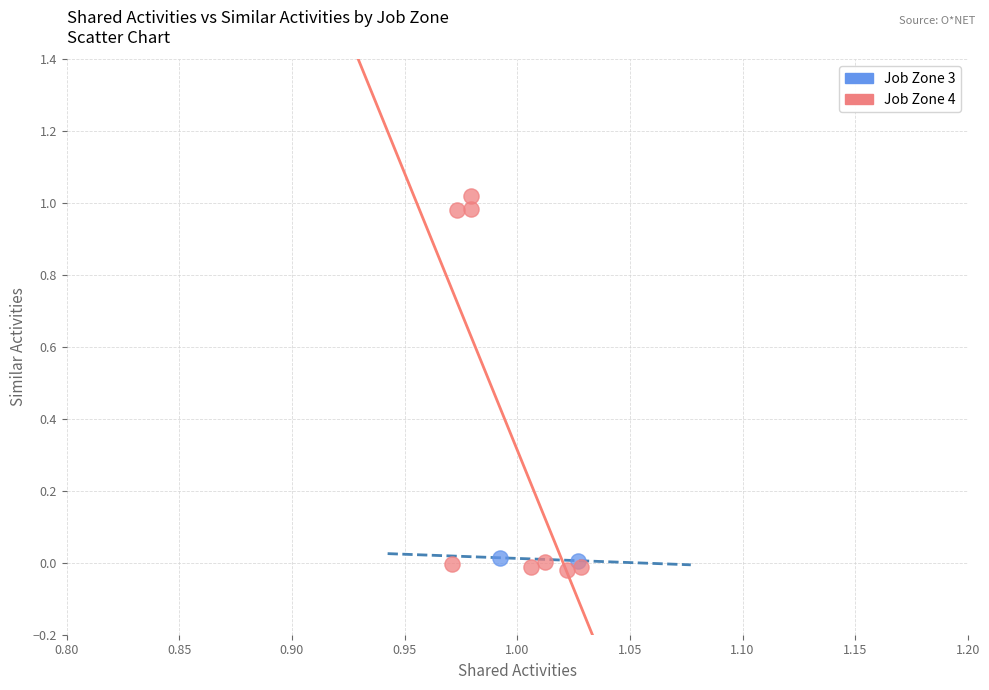

What are all the series names shown in the legend?

Job Zone 3, Job Zone 4